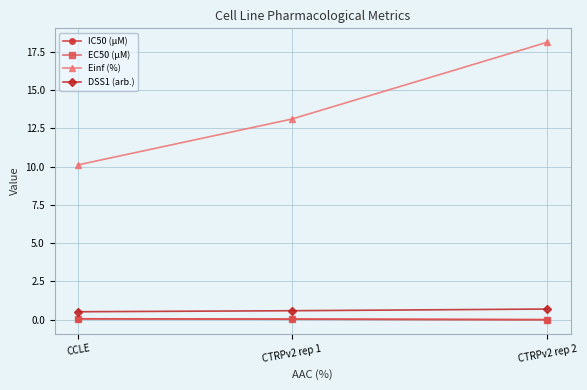

Which series has the largest range (max minus min)?

Einf (%)